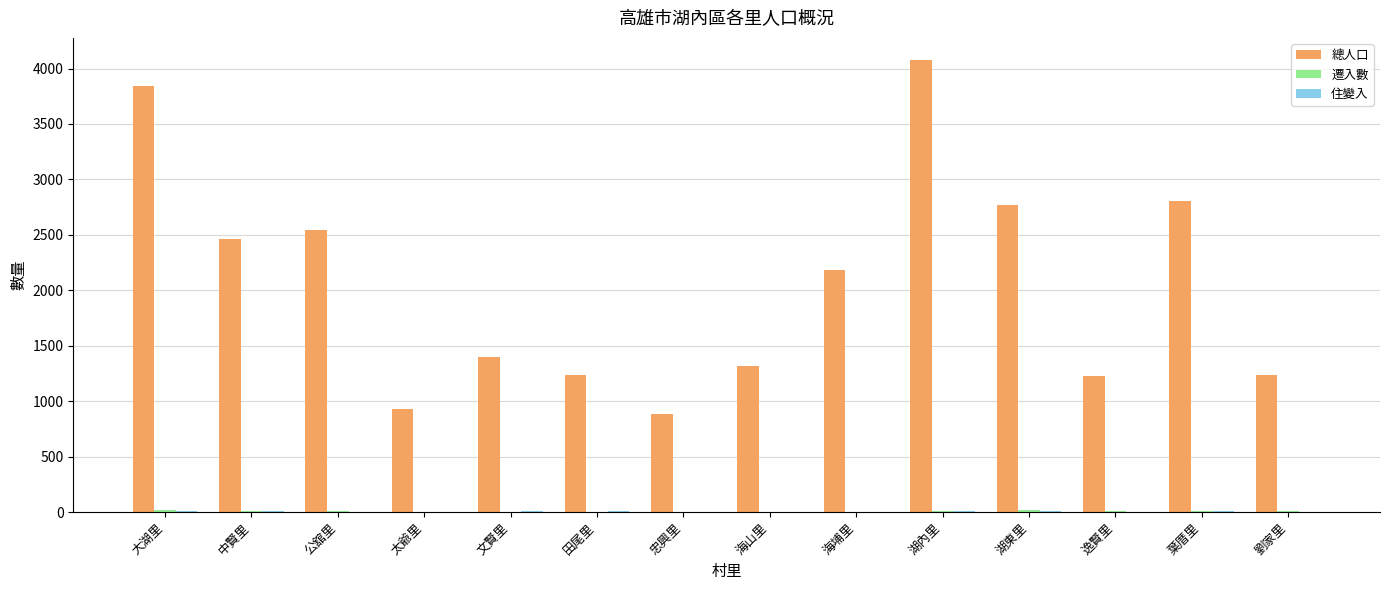

Between 大湖里 and 公舘里, which series saw the biggest shift?

總人口